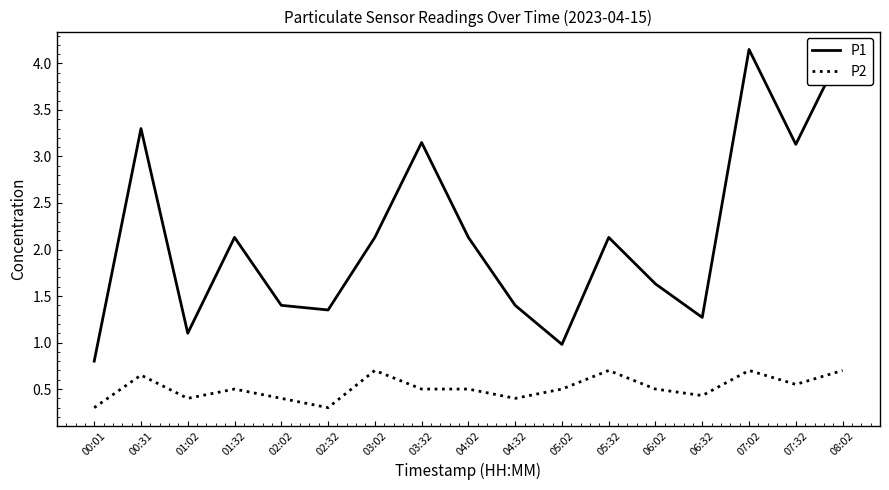

Reading left to right, what are all the values shown in this chart?

P1: 00:01=0.8	00:31=3.3	01:02=1.1	01:32=2.1	02:02=1.4	02:32=1.4	03:02=2.1	03:32=3.1	04:02=2.1	04:32=1.4	05:02=1.0	05:32=2.1	06:02=1.6	06:32=1.3	07:02=4.2	07:32=3.1	08:02=4.2
P2: 00:01=0.3	00:31=0.7	01:02=0.4	01:32=0.5	02:02=0.4	02:32=0.3	03:02=0.7	03:32=0.5	04:02=0.5	04:32=0.4	05:02=0.5	05:32=0.7	06:02=0.5	06:32=0.4	07:02=0.7	07:32=0.6	08:02=0.7